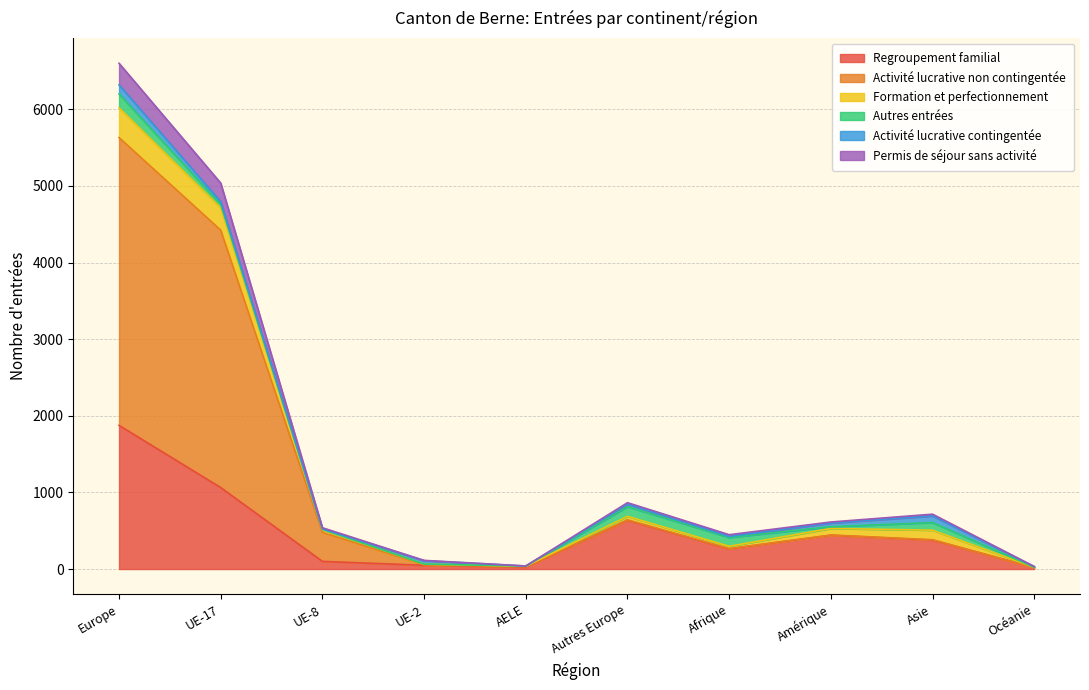

At which category does Permis de séjour sans activité reach its first local peak?

Autres Europe